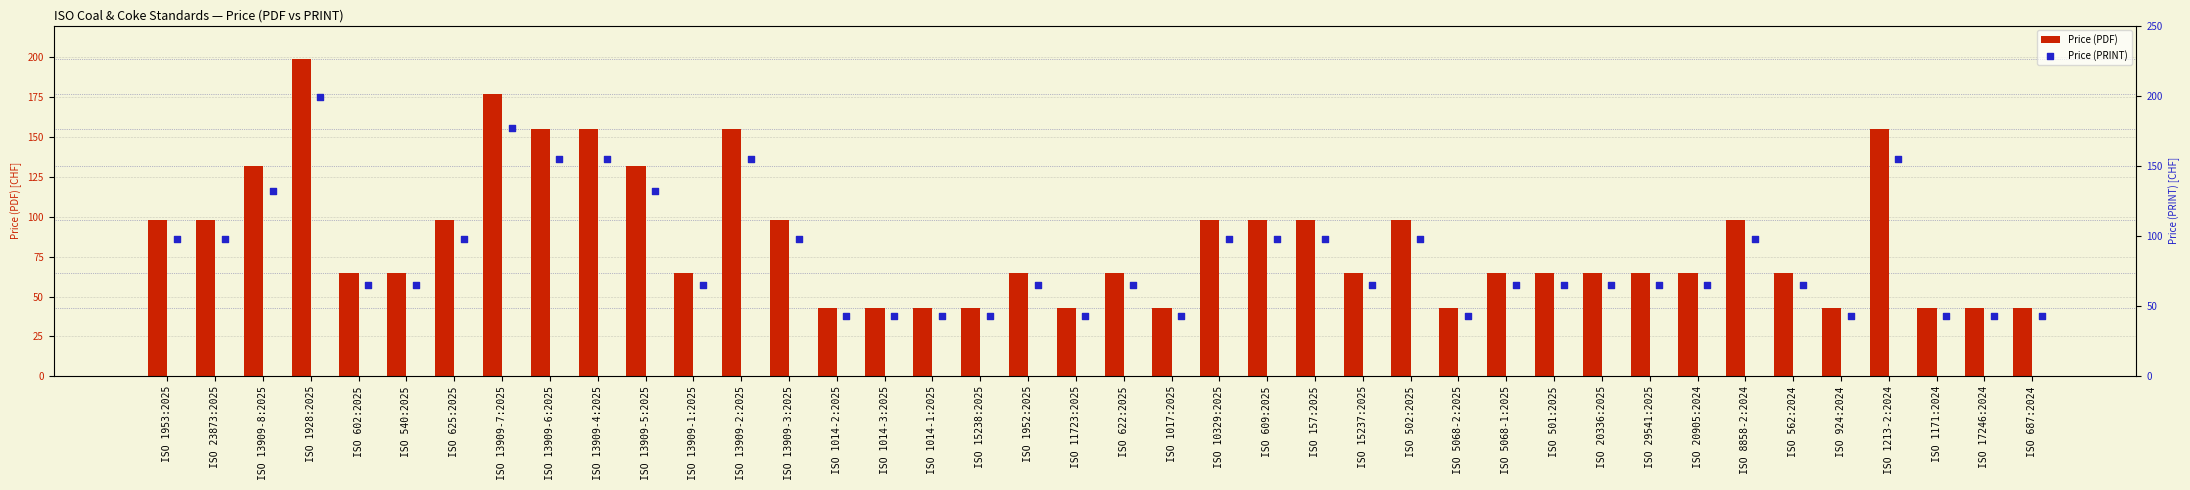

Is it true that Price (PDF) equals 27 at ISO 17246:2024?

False